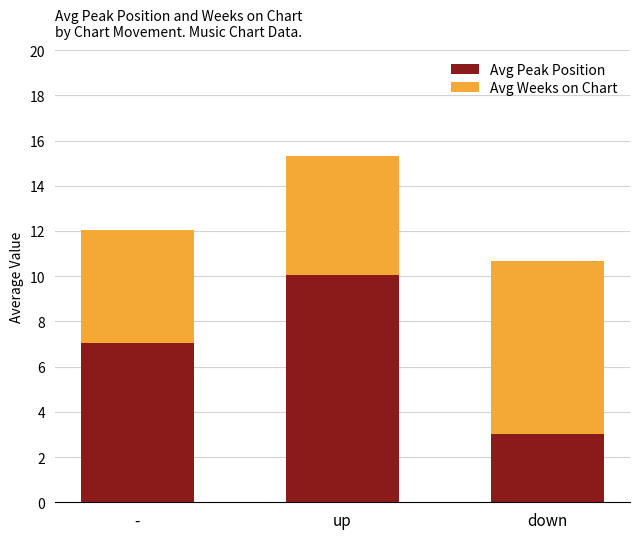

How many bars are there in total?

3